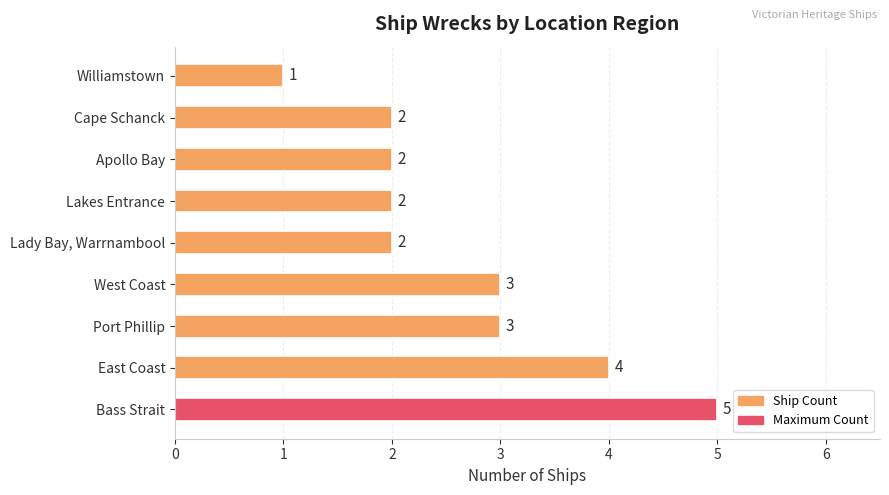

Are the bars grouped side by side (vs. stacked)?

No